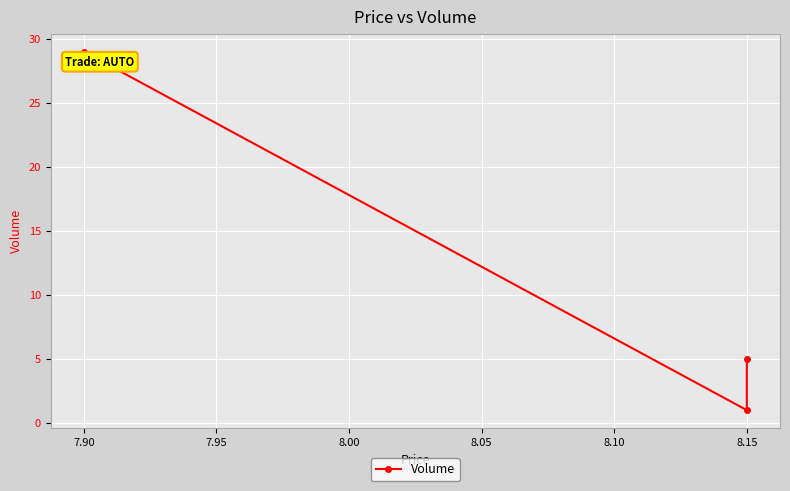

How many categories are shown in the chart?

3